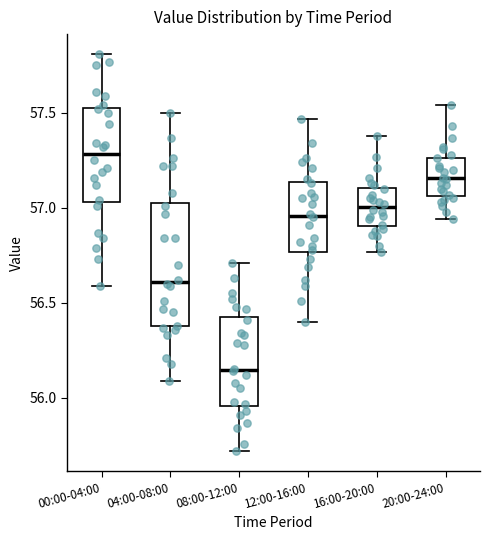

Comparing the boxes themselves (not the whiskers), which one is the tallest?

04:00-08:00